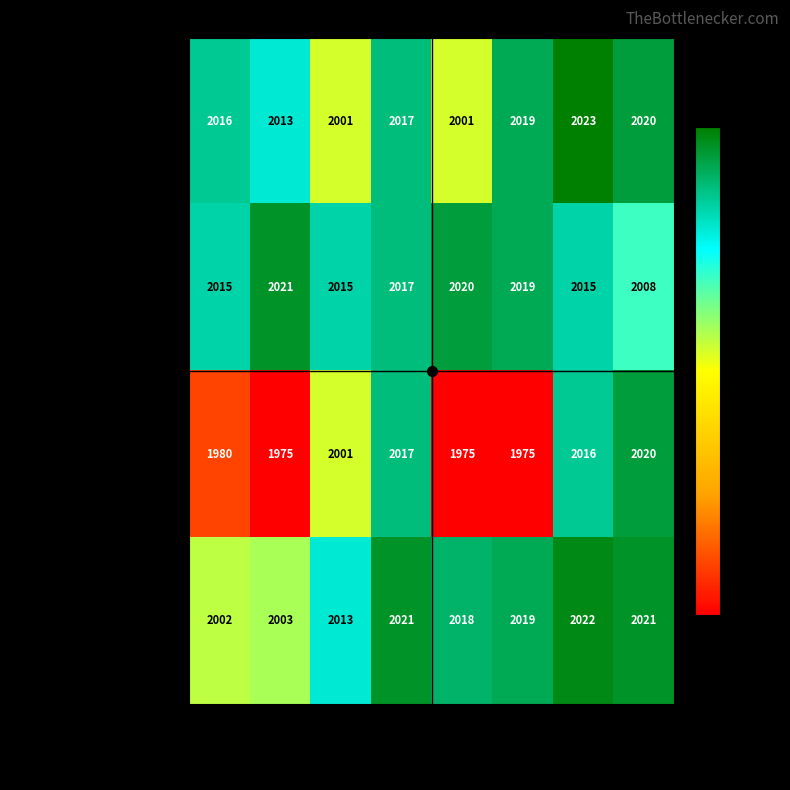

What is the total value across all series at New York?

8012